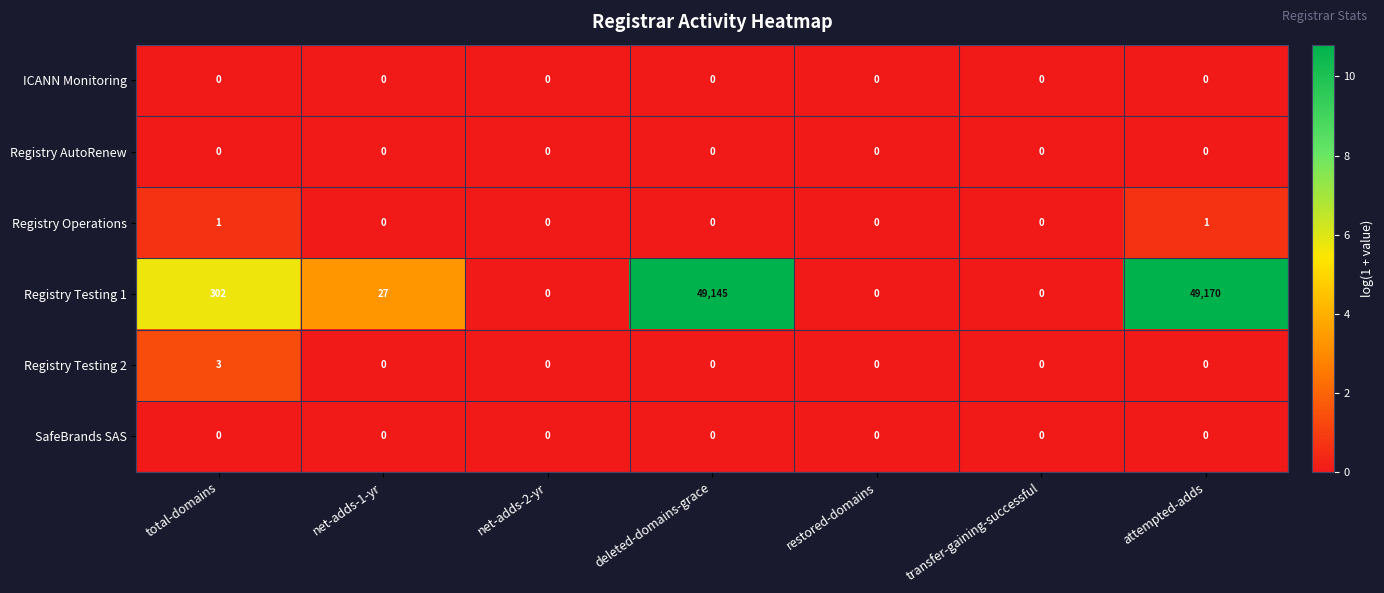

At which category does the chart reach its peak across all series?

attempted-adds